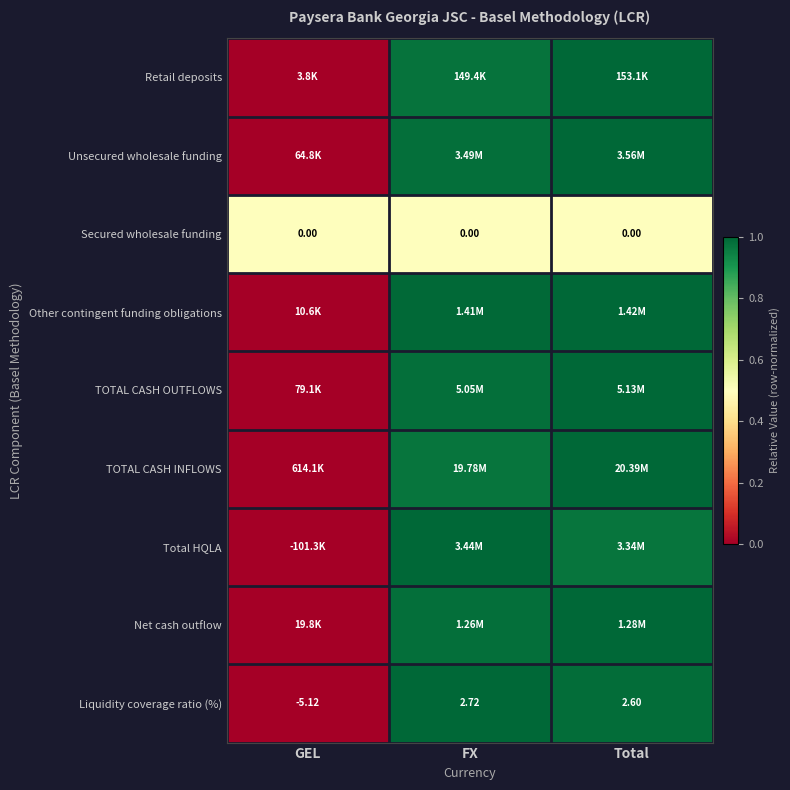

Which has a higher value, Total or GEL?

Total